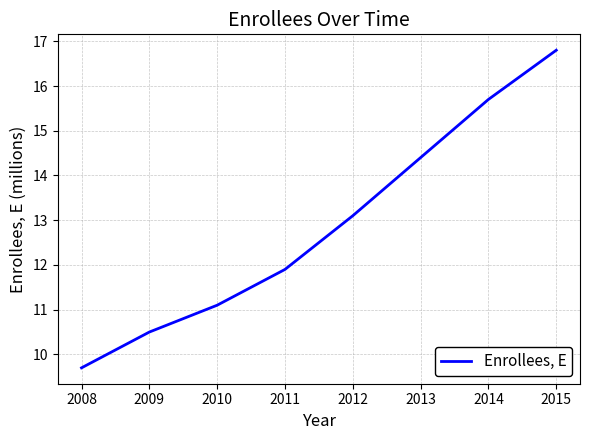

What is the greatest value displayed?

16.8